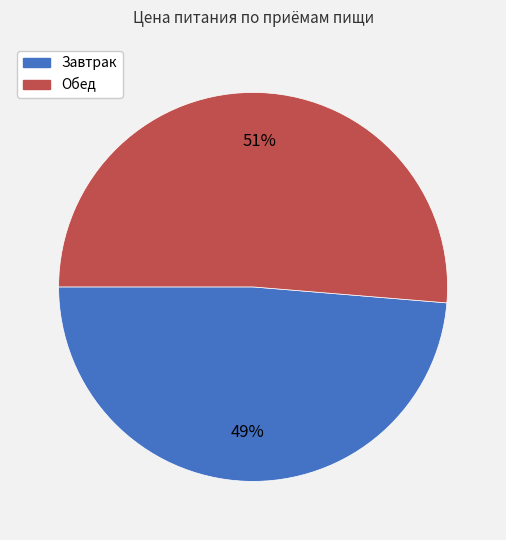

Combined, do Обед and Завтрак account for over 50%?

Yes